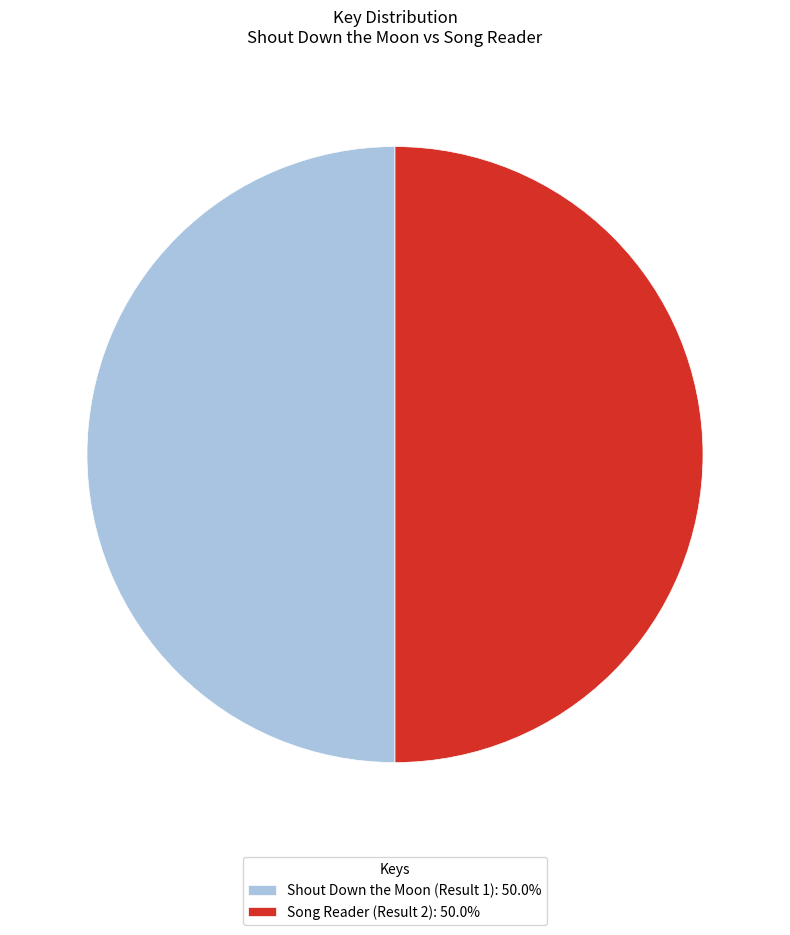

Approximately how many times larger is the value at Shout Down the Moon (Result 1): 50.0% compared to Song Reader (Result 2): 50.0%?

1.0